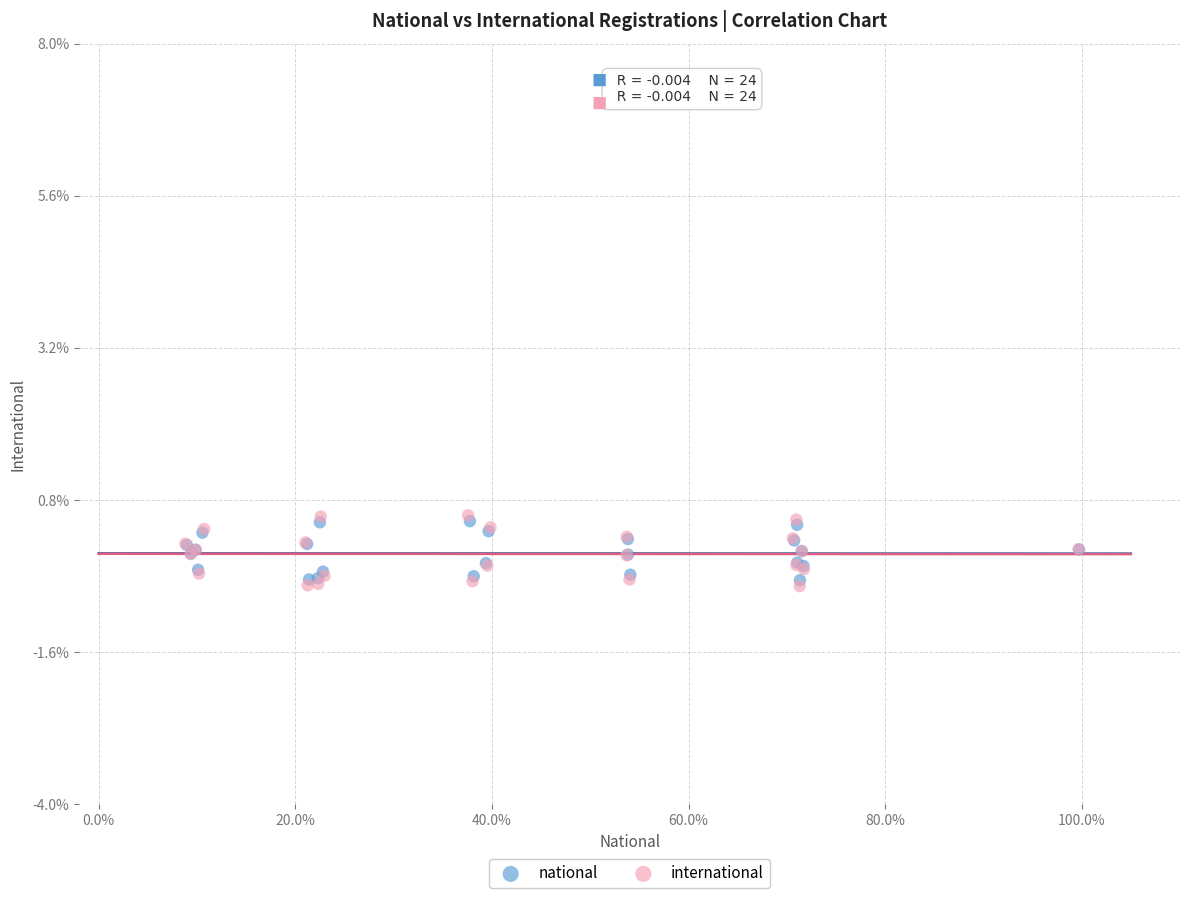

Which series has the widest spread of Y values?

international